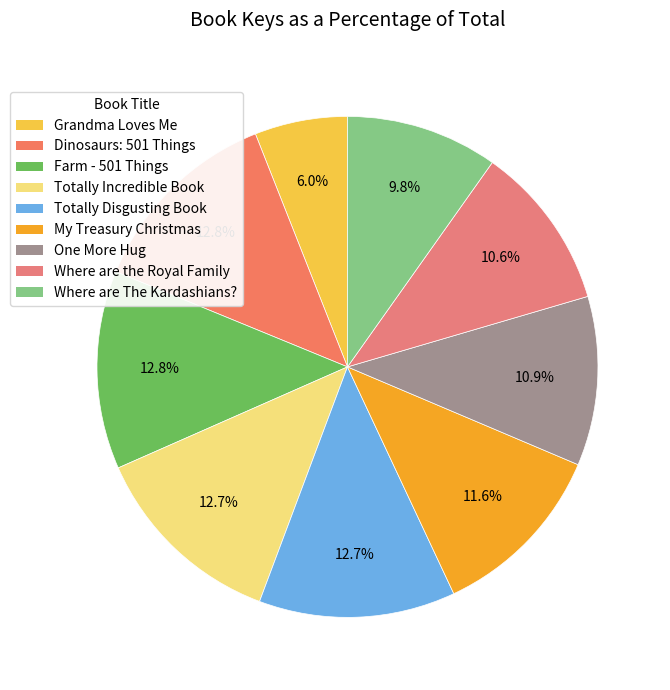

How many slices are in this pie chart?

9